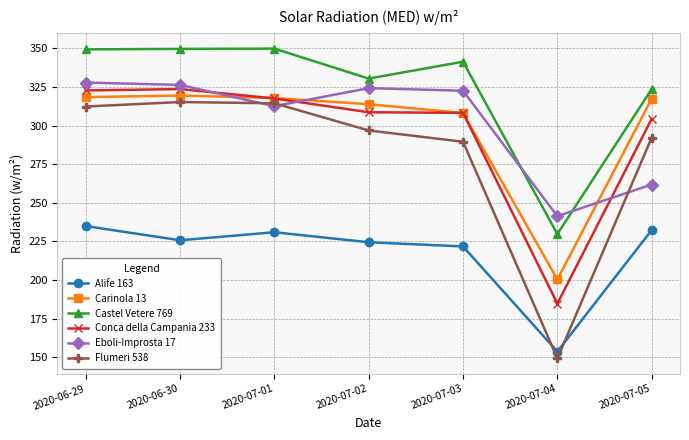

Which label corresponds to the smallest value in the chart?

2020-07-04